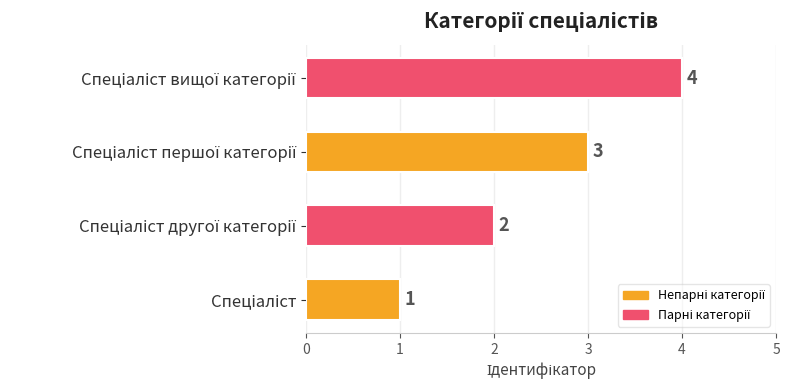

Count the values in the range 2 to 4.

3